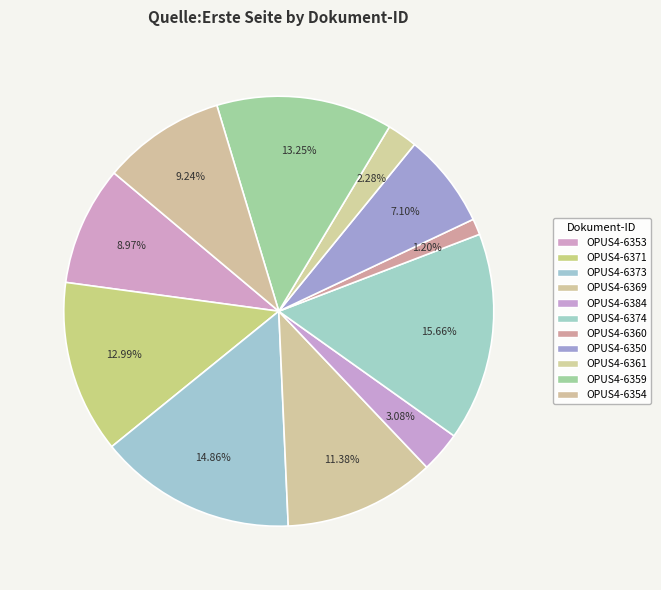

To the nearest percent, what is the difference between the OPUS4-6371 and OPUS4-6354 slice percentages?

4%